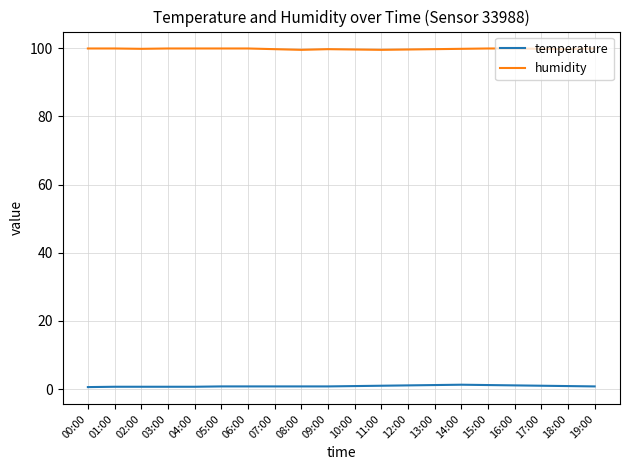

The humidity series shows 99.6 at 12:00. True or false?

True